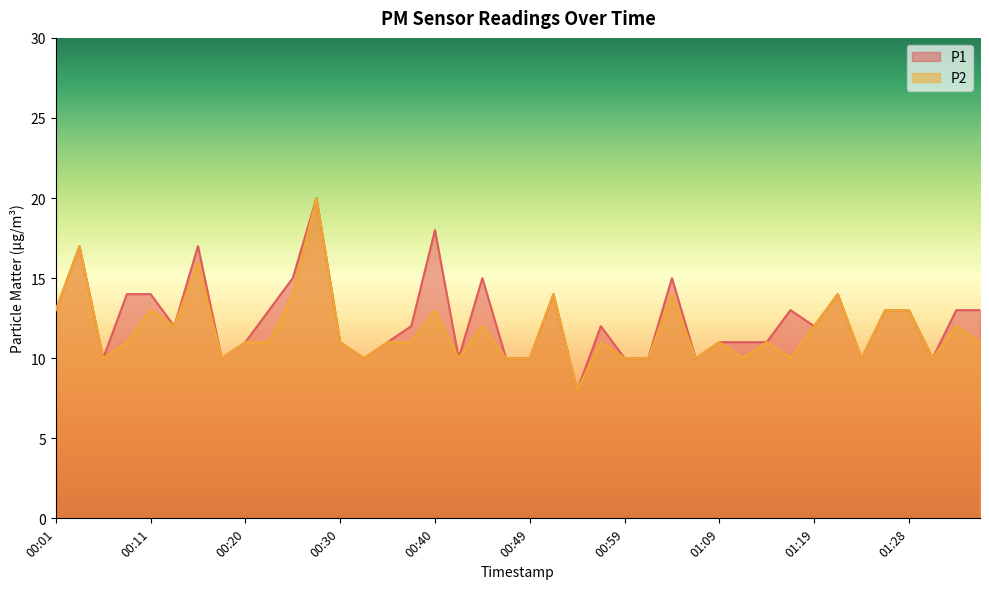

Rank the series at 00:16 from highest to lowest value.

P1, P2